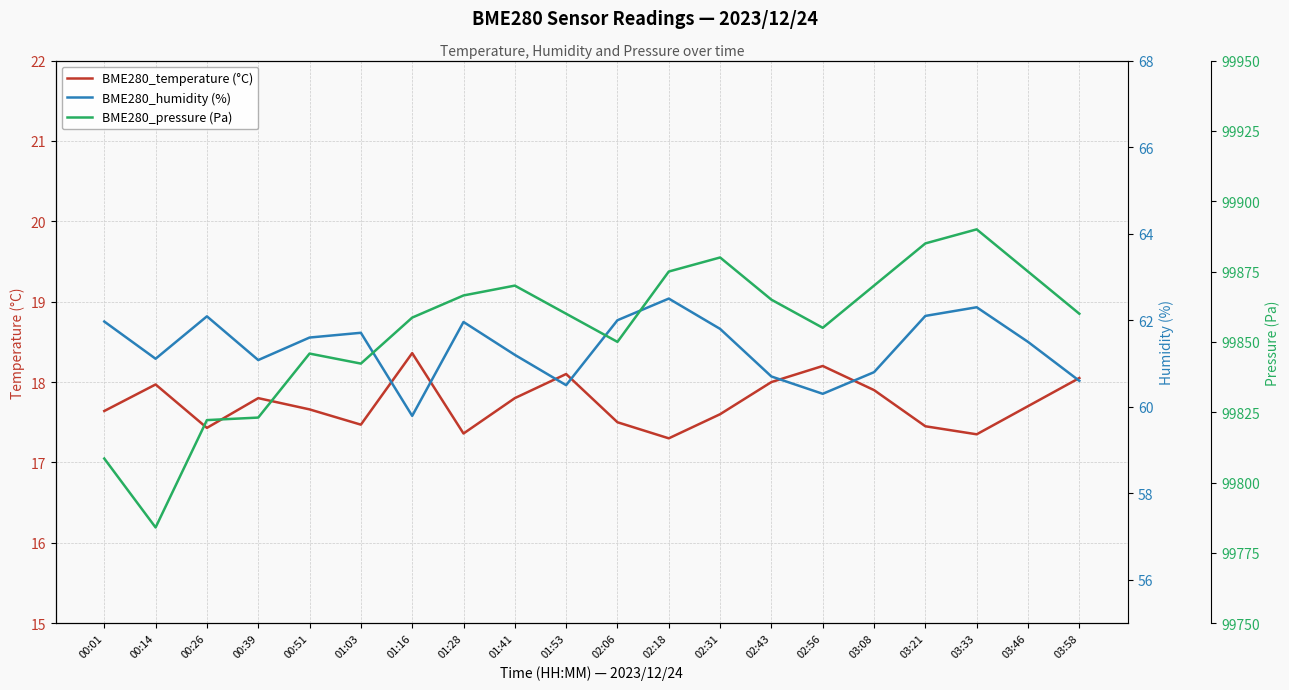

Which series has the largest total across all categories?

BME280_pressure (Pa)